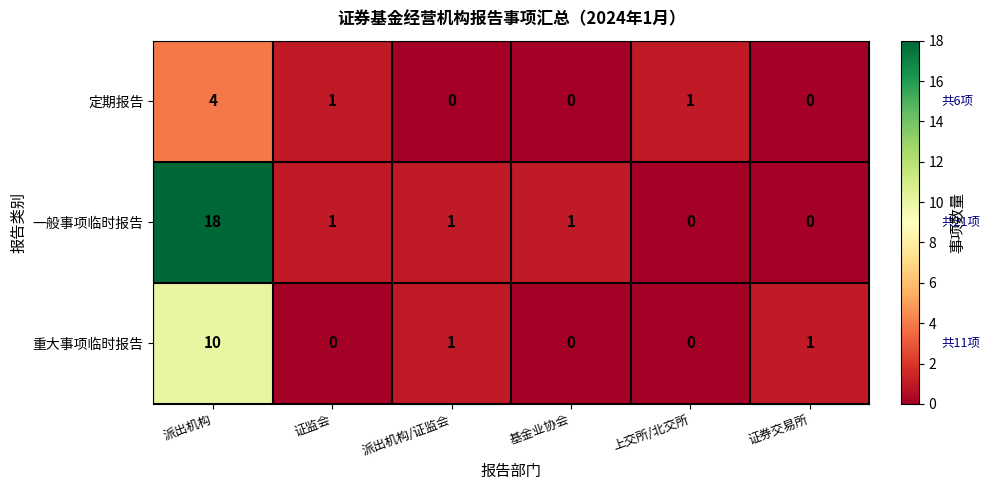

Which series has the largest total across all categories?

一般事项临时报告